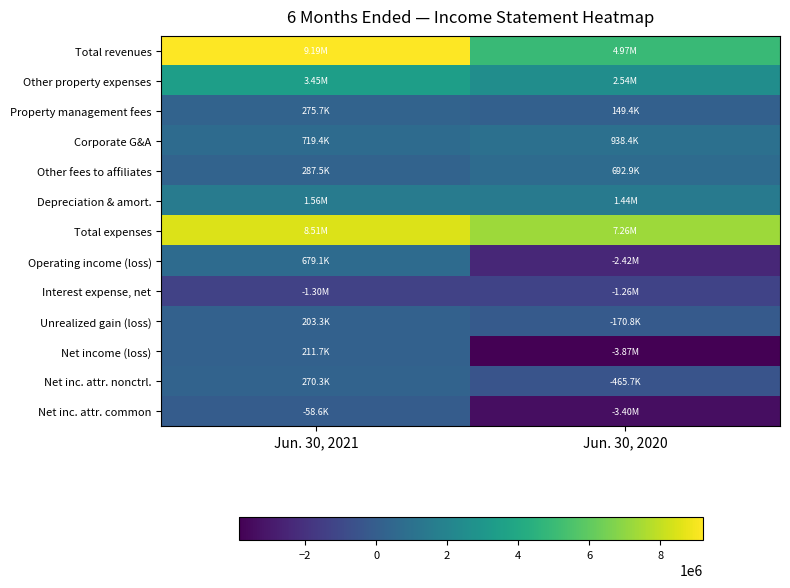

Reading left to right, transcribe all the data shown in this chart.

Total revenues: Jun. 30, 2021=9186510	Jun. 30, 2020=4971821
Other property expenses: Jun. 30, 2021=3451554	Jun. 30, 2020=2540389
Property management fees: Jun. 30, 2021=275742	Jun. 30, 2020=149377
Corporate G&A: Jun. 30, 2021=719400	Jun. 30, 2020=938422
Other fees to affiliates: Jun. 30, 2021=287542	Jun. 30, 2020=692887
Depreciation & amort.: Jun. 30, 2021=1559641	Jun. 30, 2020=1444562
Total expenses: Jun. 30, 2021=8507430	Jun. 30, 2020=7261946
Operating income (loss): Jun. 30, 2021=679080	Jun. 30, 2020=-2423646
Interest expense, net: Jun. 30, 2021=-1304577	Jun. 30, 2020=-1264869
Unrealized gain (loss): Jun. 30, 2021=203251	Jun. 30, 2020=-170758
Net income (loss): Jun. 30, 2021=211721	Jun. 30, 2020=-3865633
Net inc. attr. nonctrl.: Jun. 30, 2021=270320	Jun. 30, 2020=-465712
Net inc. attr. common: Jun. 30, 2021=-58599	Jun. 30, 2020=-3399921